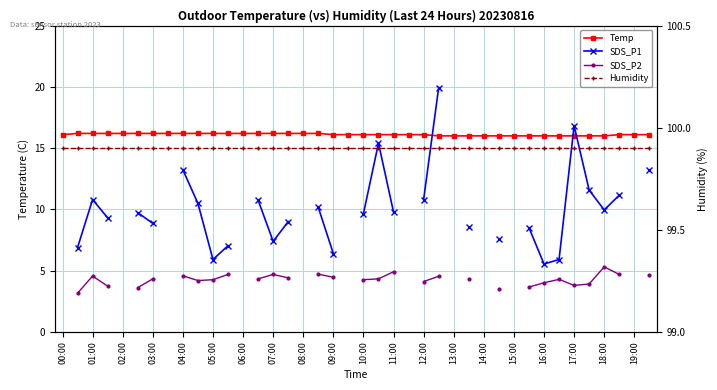

The SDS_P2 series shows 4.3 at 21. True or false?

True